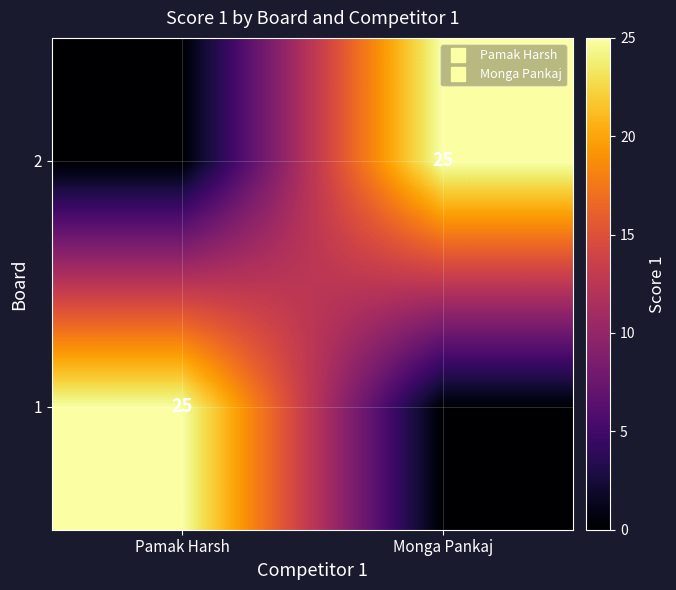

At which category is the sum across all series the highest?

Pamak Harsh